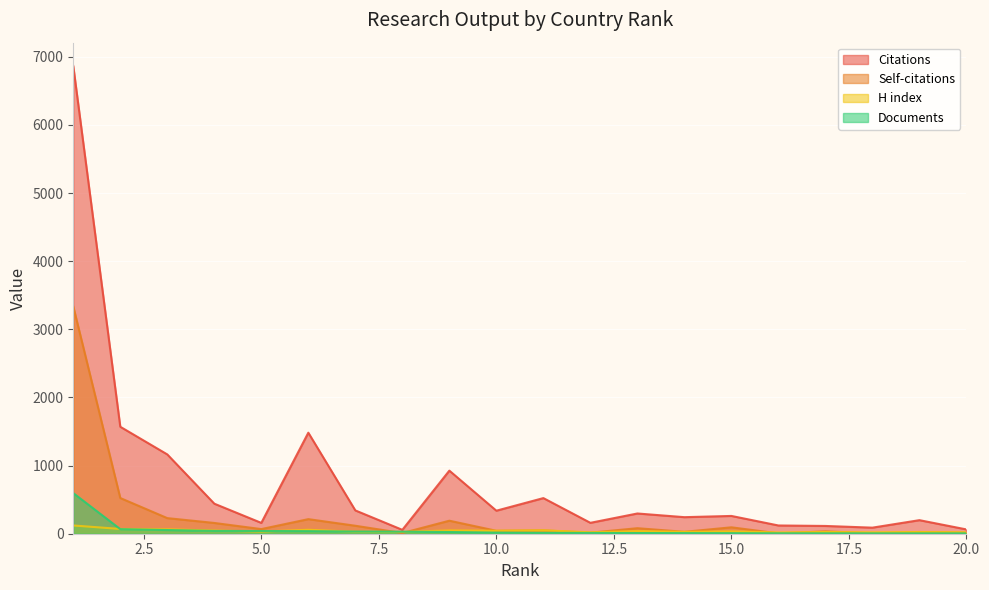

What value does the Citations series have at 9?

926